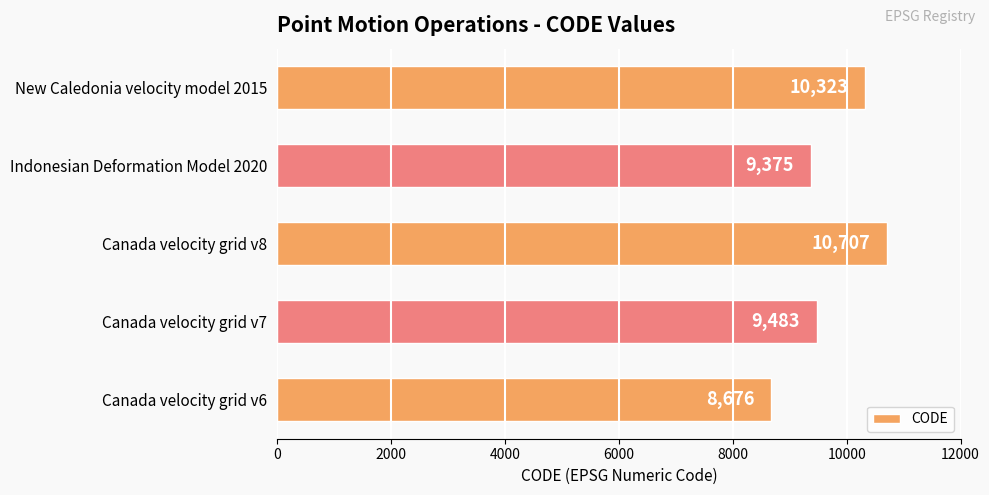

What is the difference between the values at Indonesian Deformation Model 2020 and Canada velocity grid v8?

1332